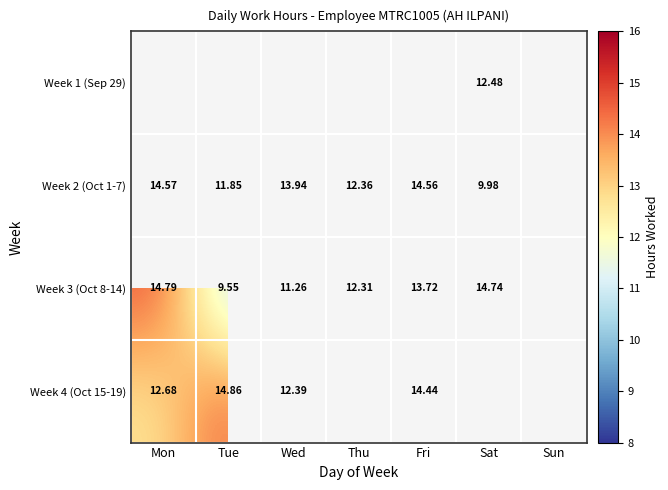

Which series has the widest spread of values?

Week 3 (Oct 8-14)